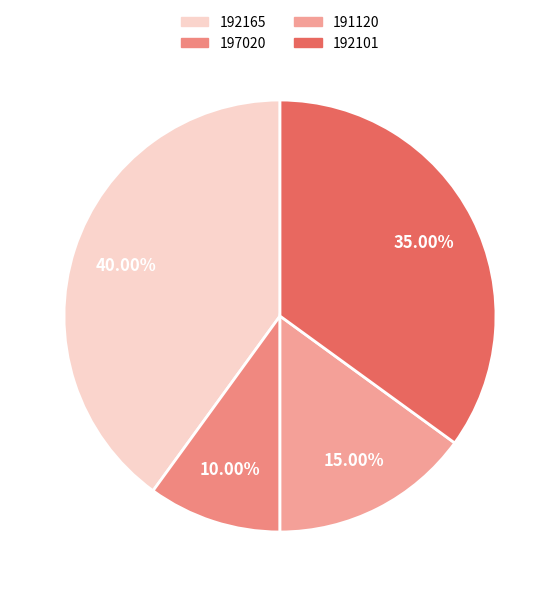

Is there any slice that represents more than half of the pie?

No